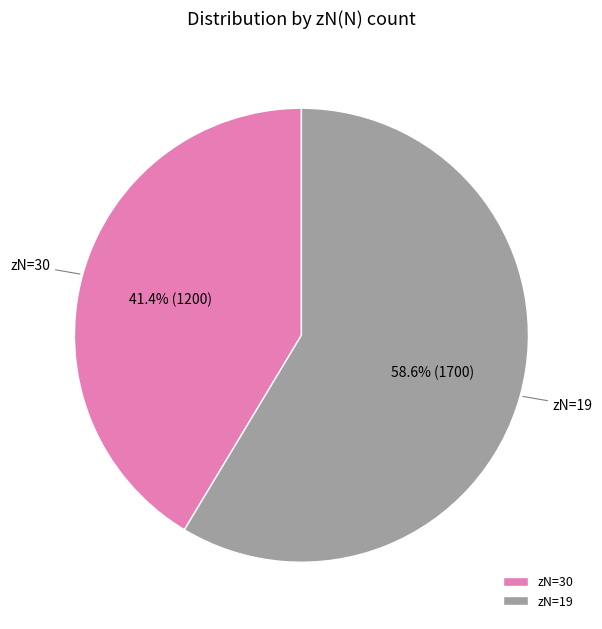

Which slice is the smallest?

zN=30